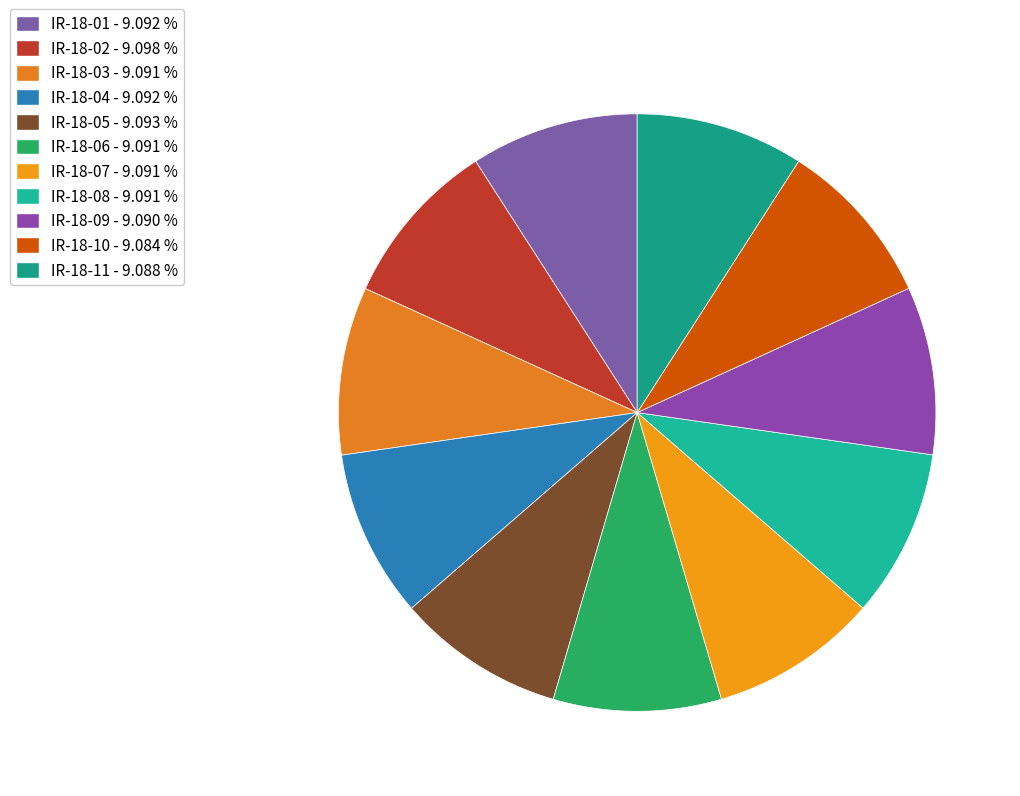

Is IR-18-11 the majority of the pie?

No